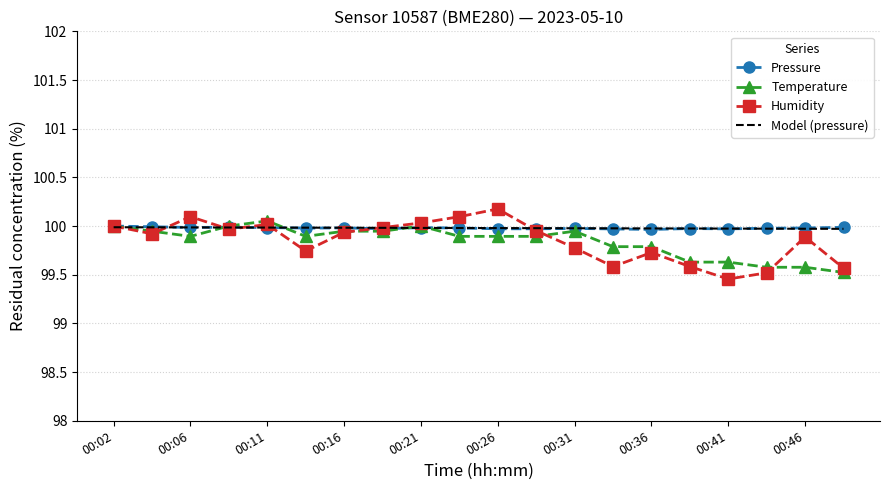

What are all the series names shown in the legend?

Pressure, Temperature, Humidity, Model (pressure)